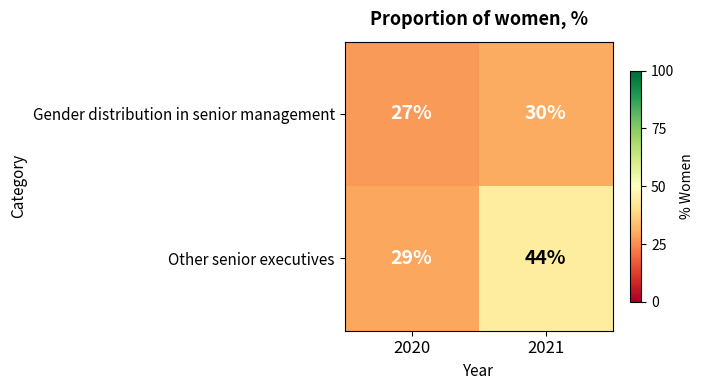

The value of Other senior executives at 2020 is 8. True or false?

False